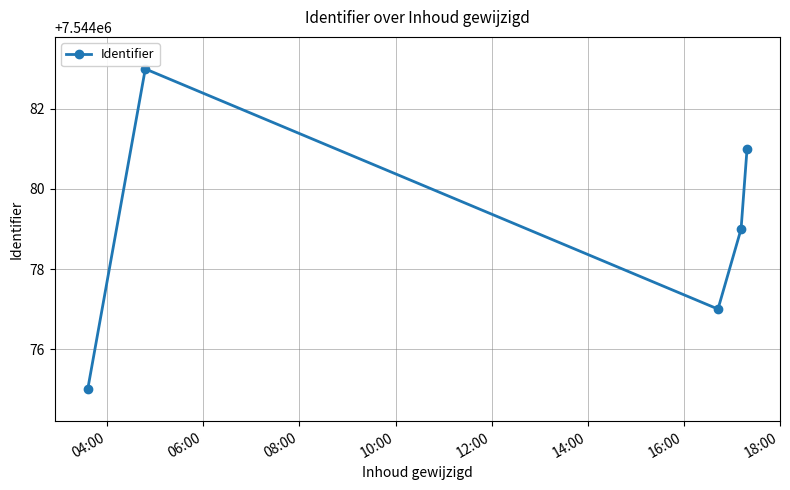

What is the maximum value shown in the chart?

7544083